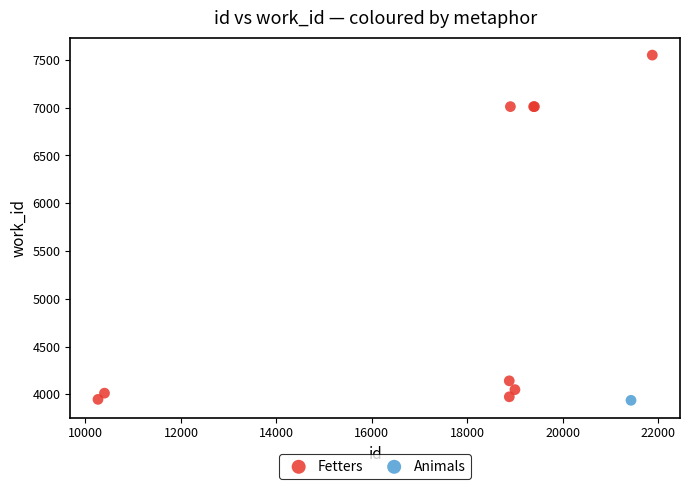

What are all the series names shown in the legend?

Animals, Fetters